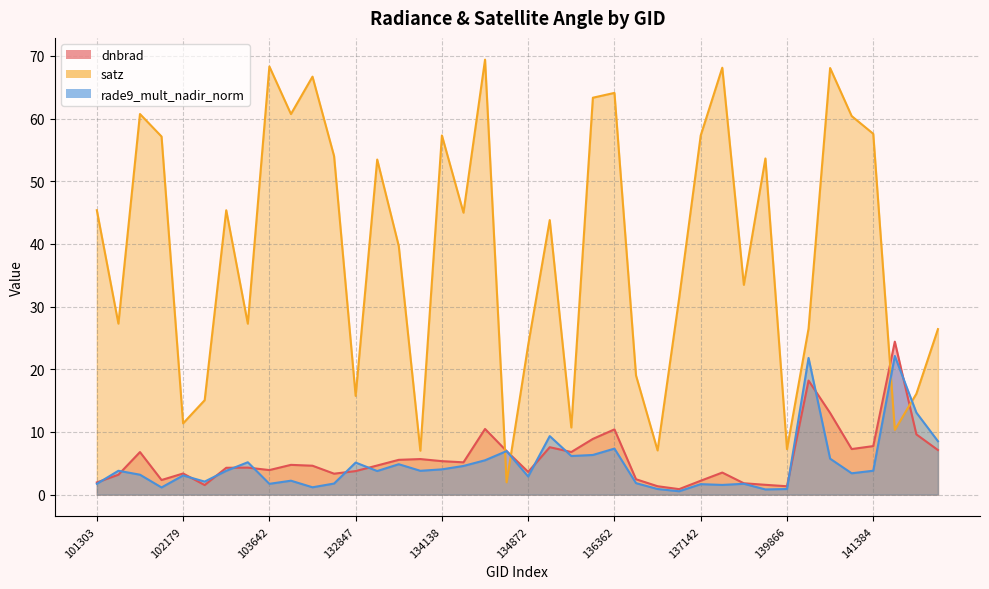

True or false: dnbrad has a value of 3.6 at 141208.

False